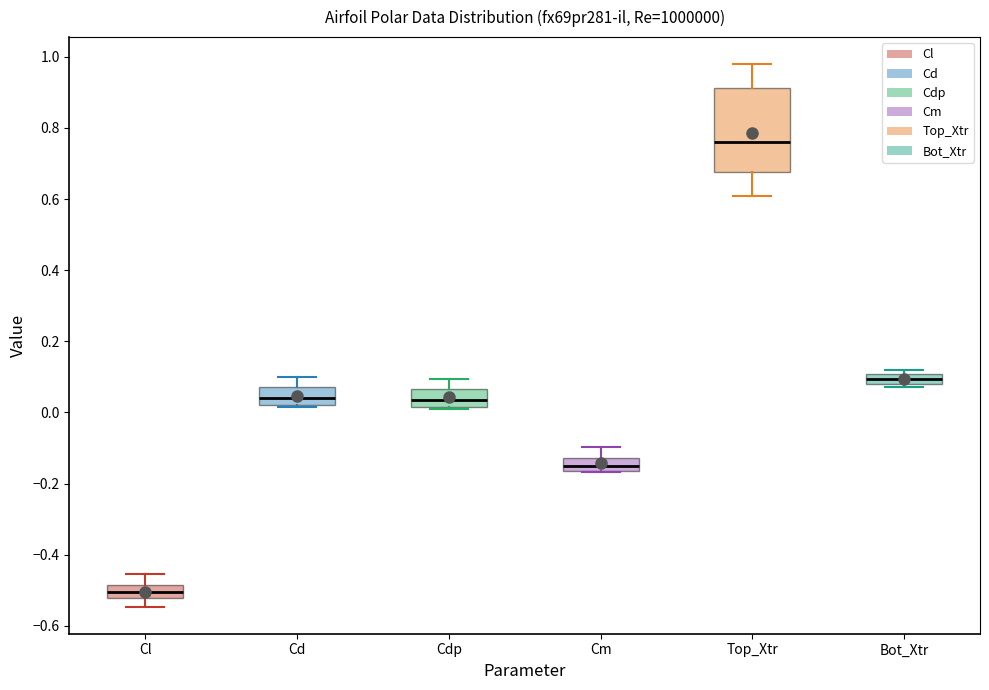

Where is the upper edge of the box for Cdp on the y-axis? The values are not printed on the chart, so give them approximately, as read against the axis.

0.06